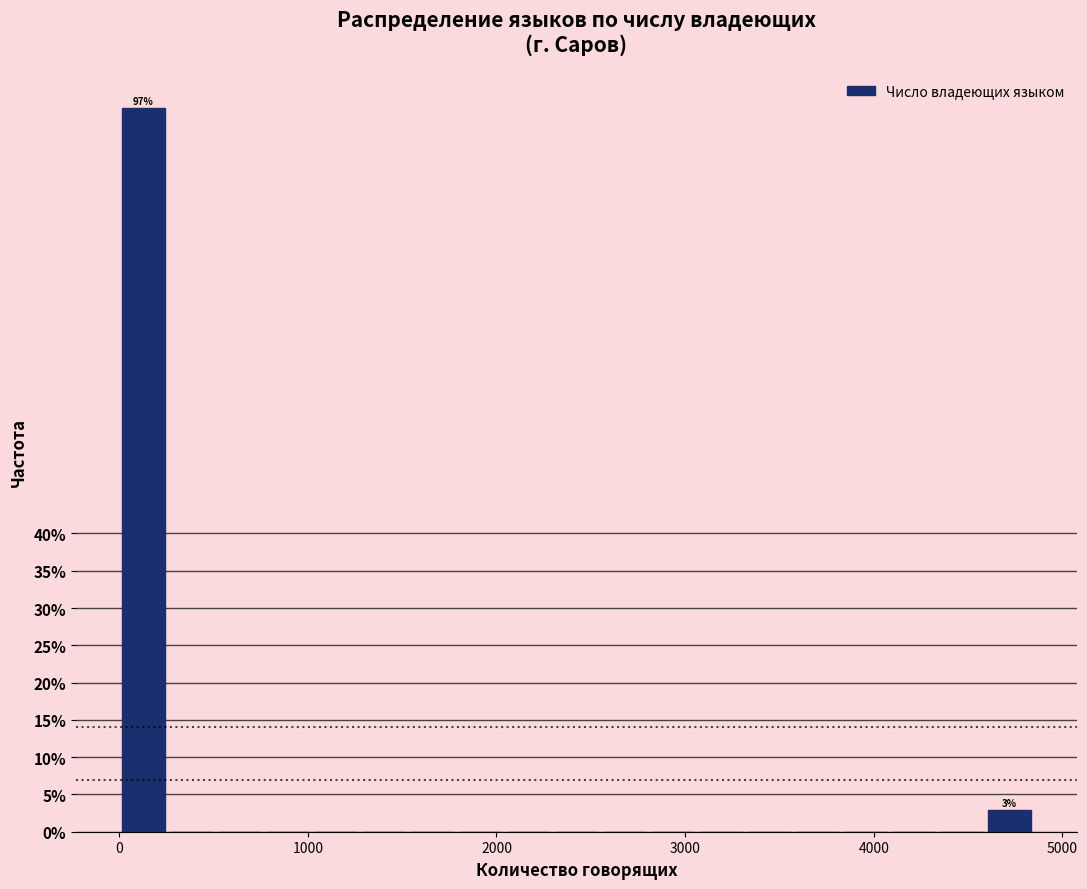

Read against the x-axis, roughly where is the centre of the tallest bar?

100